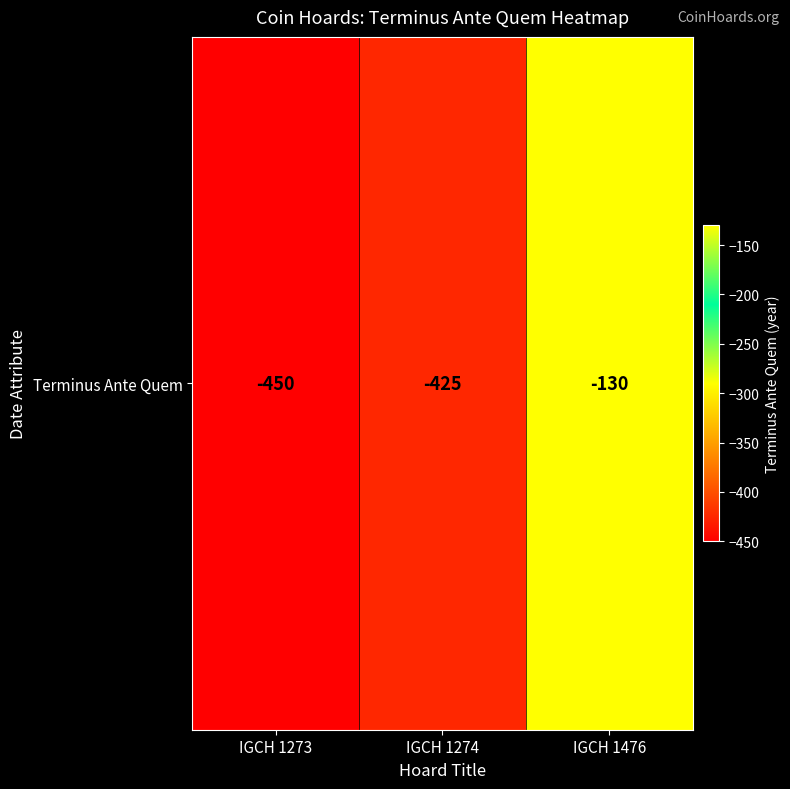

How many data points are above -425?

1